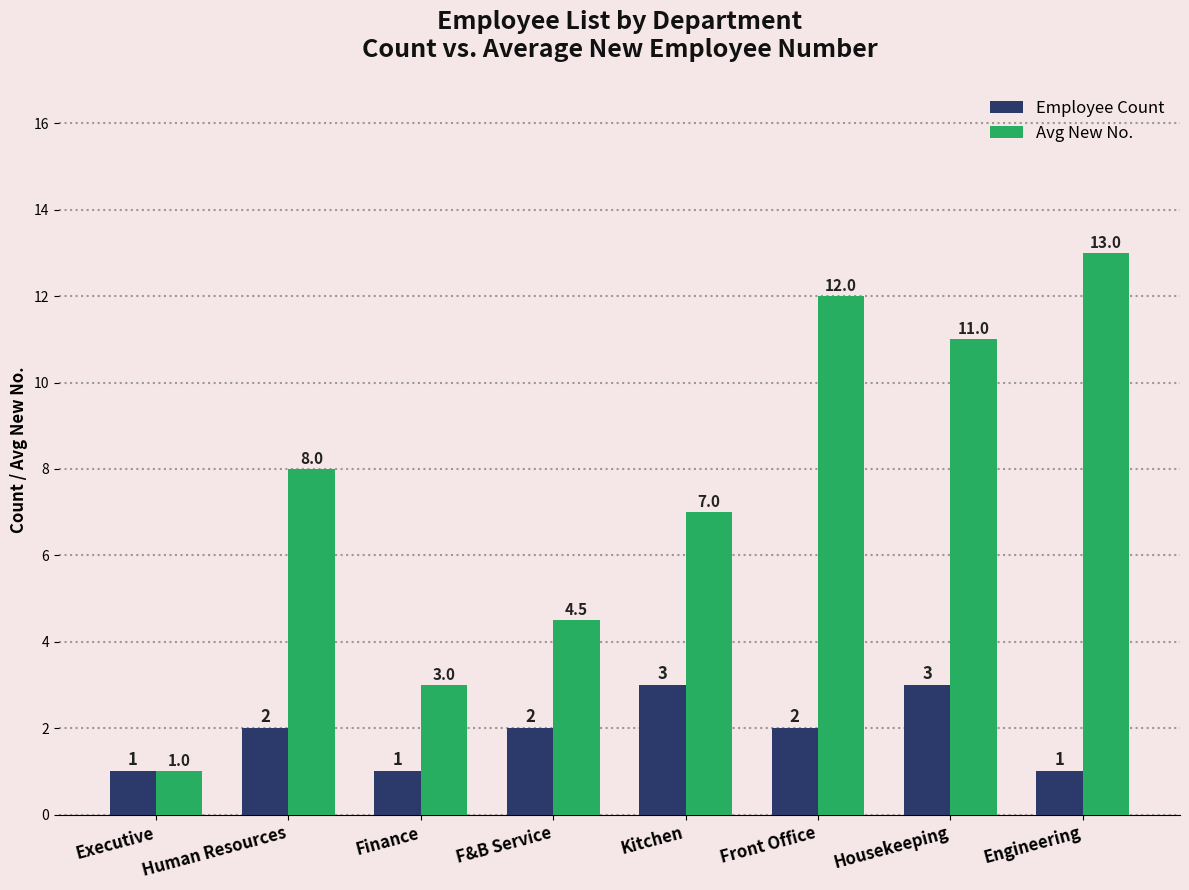

List the series in order of their peak value, highest first.

Avg New No., Employee Count